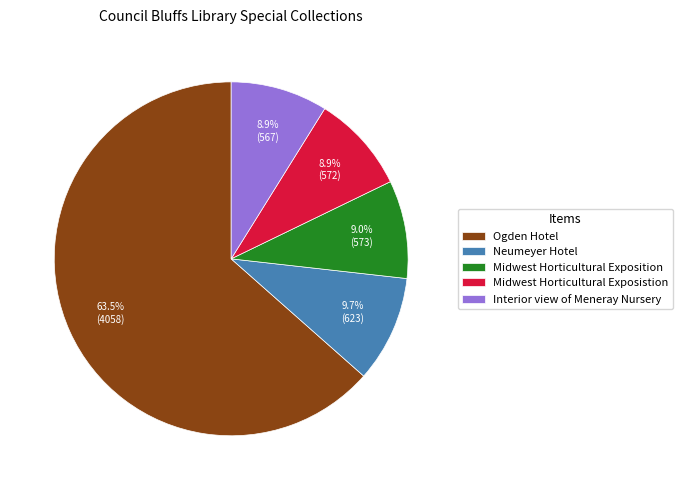

What is the largest slice in the pie chart?

Ogden Hotel